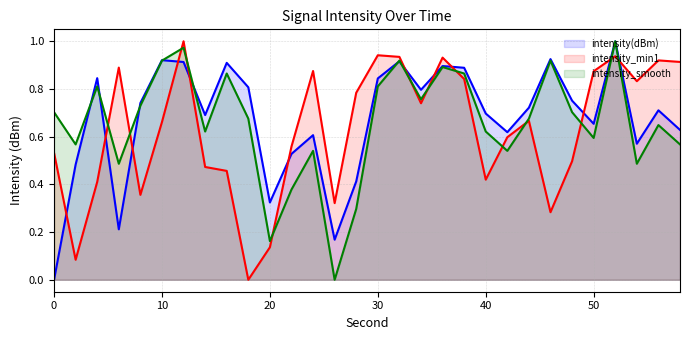

The value of intensity_min1_line at 9 is 0.5. True or false?

False